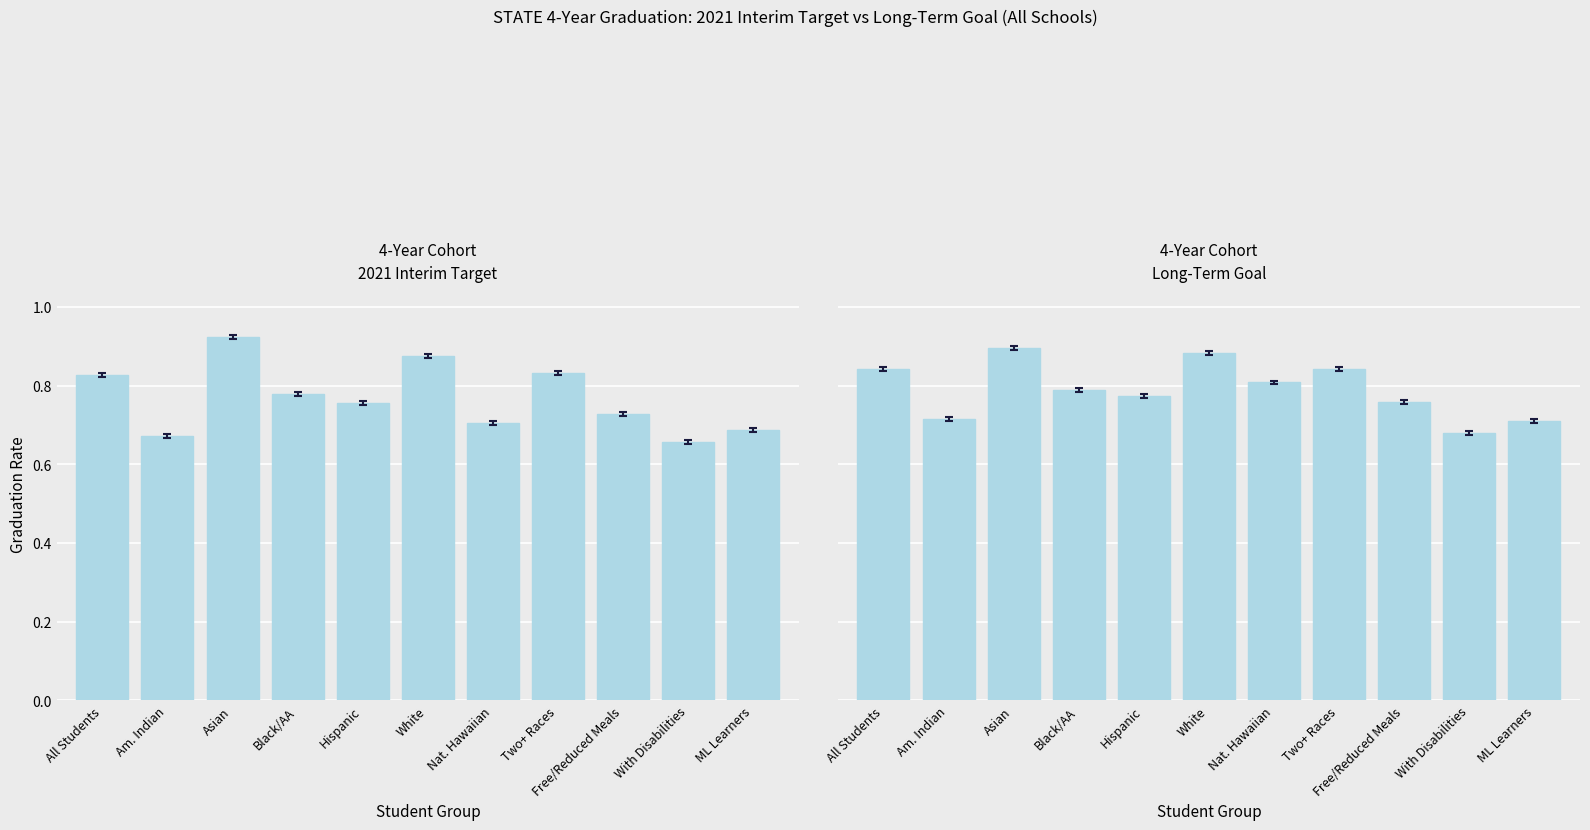

Is it true that 2021 Interim Target equals 0.8 at All Students?

True